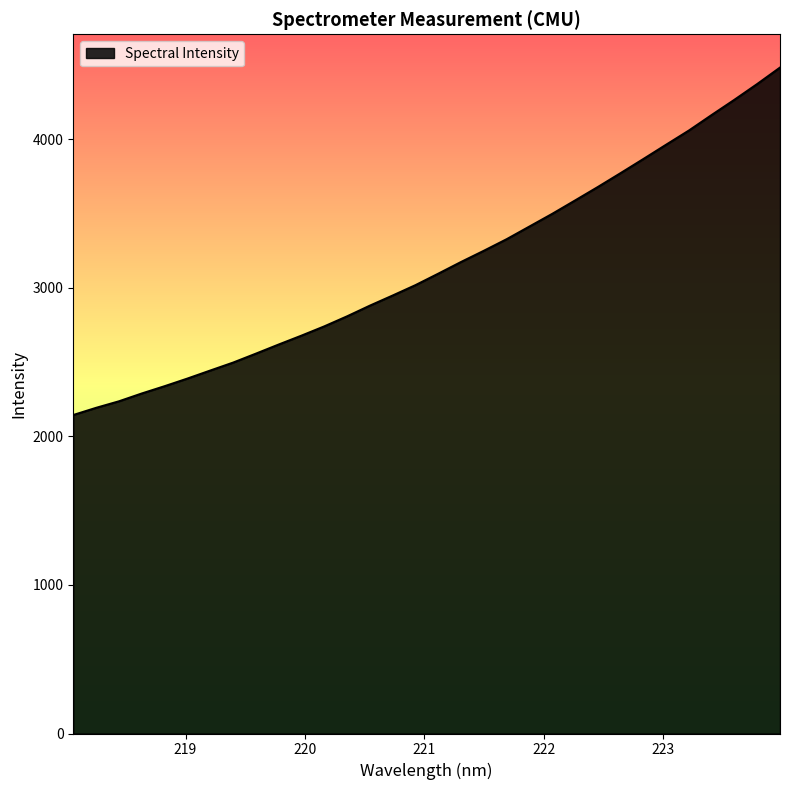

What is the minimum value shown in the chart?

2143.4